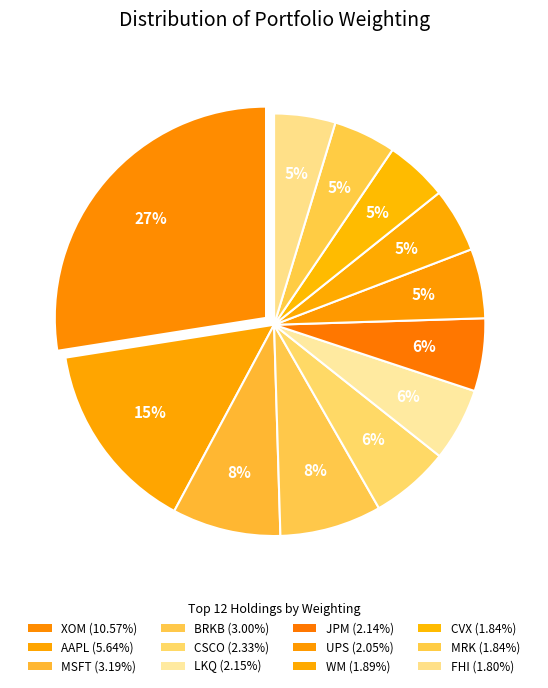

To the nearest percent, what is the average slice percentage?

8%